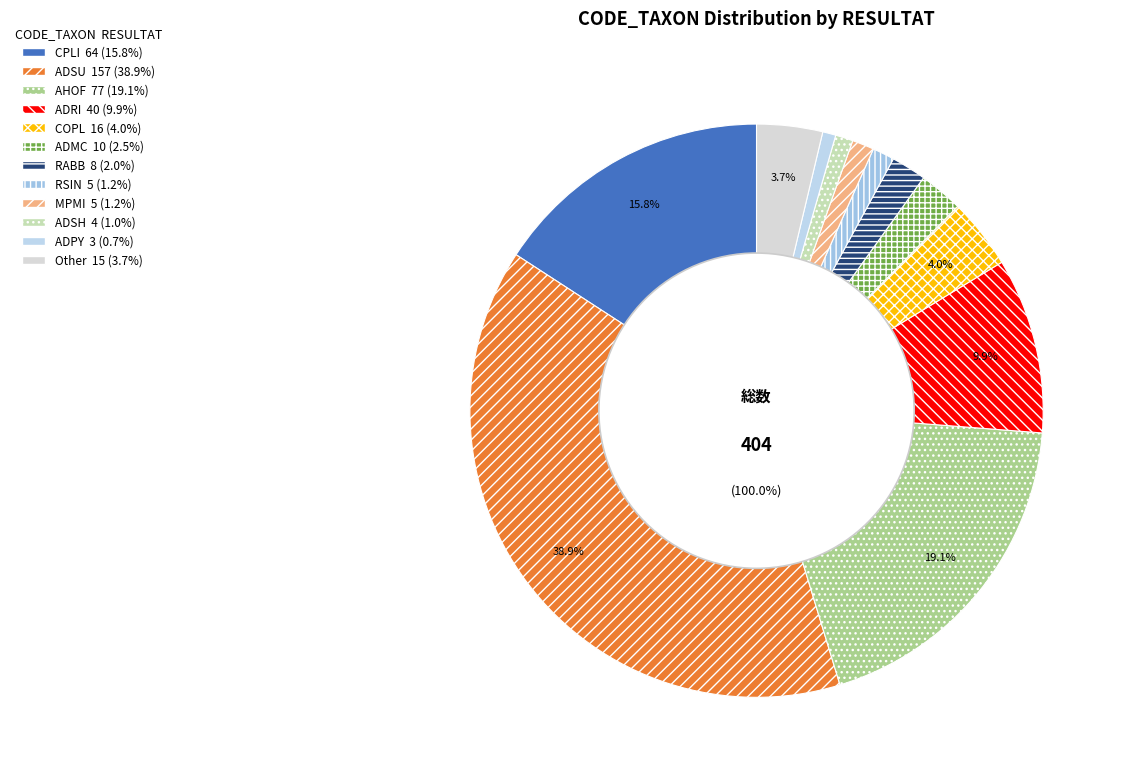

Does any single category account for the majority?

No